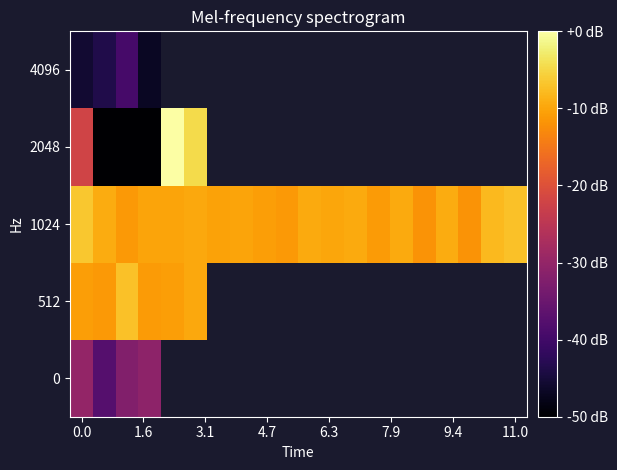

How many data points does each series have?

20